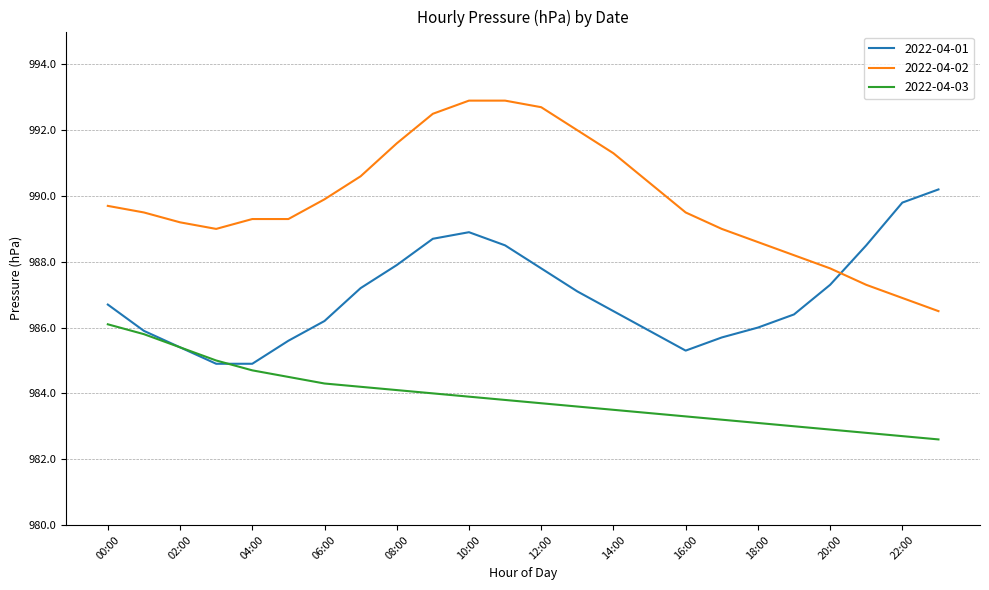

What is the minimum value shown in the chart?

982.6